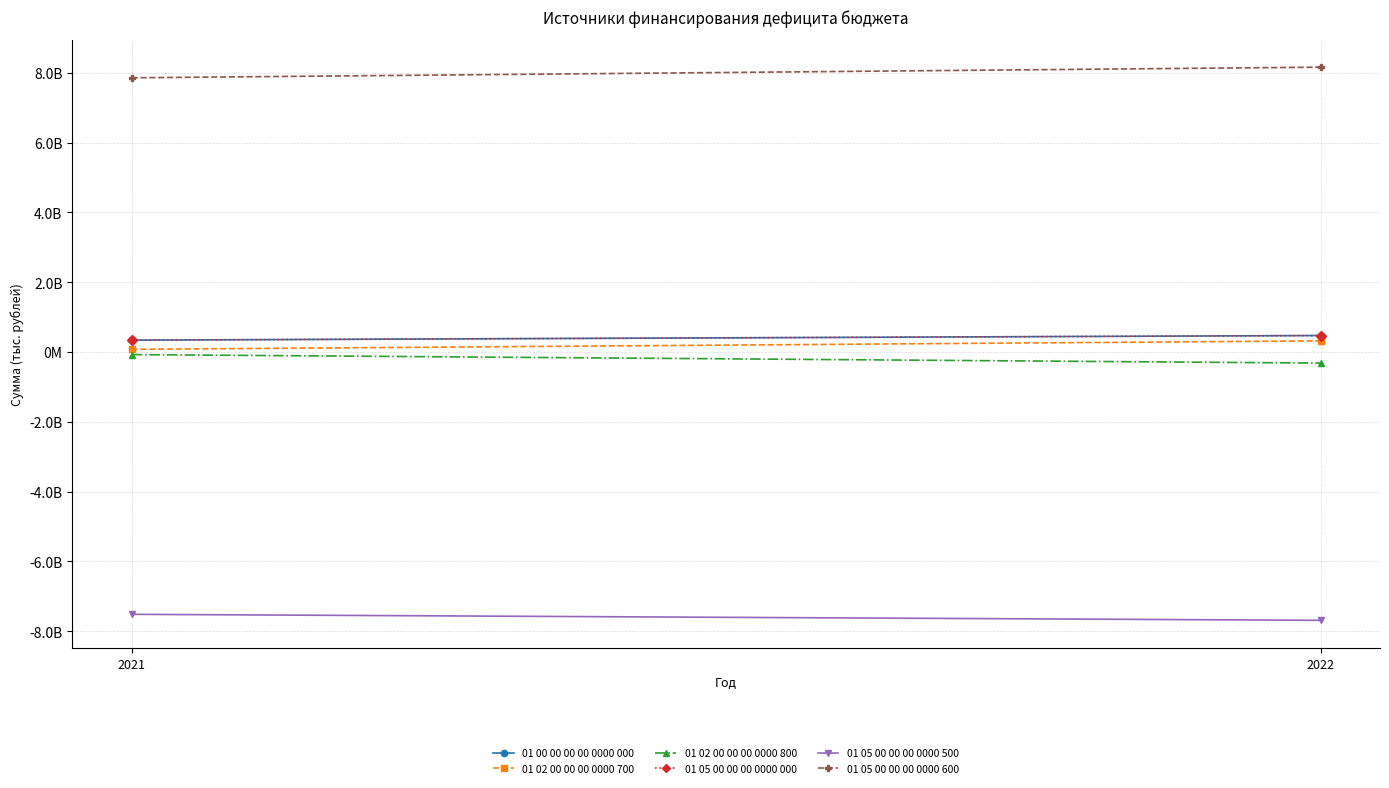

What is the value of the 01 05 00 00 00 0000 000 point at the 1st from the left?

338536000.0